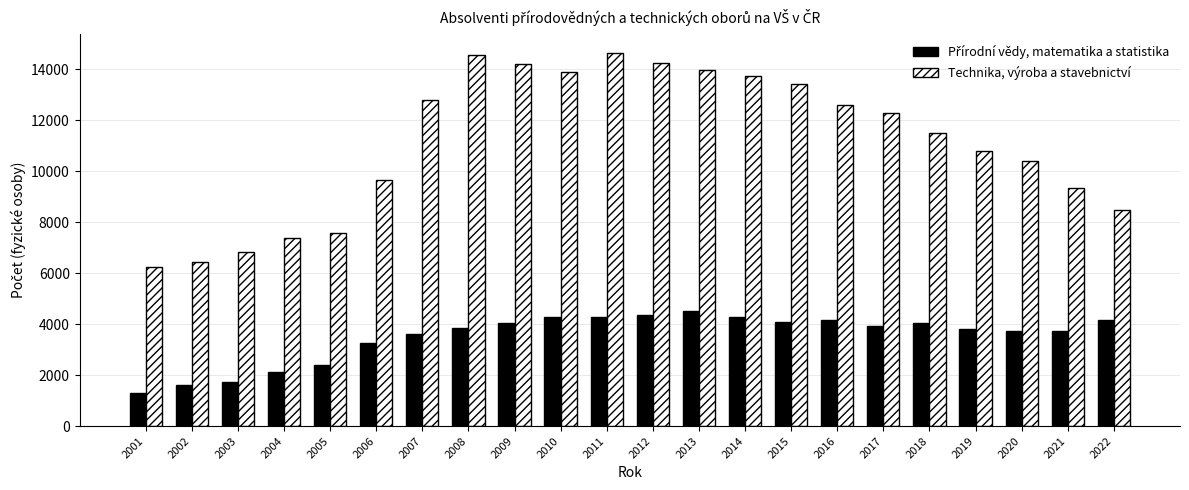

What is the highest value of the Technika, výroba a stavebnictví series?

14666